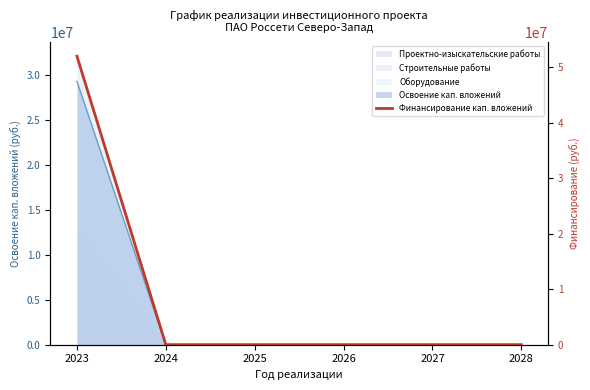

Reading left to right, what are all the values shown in this chart?

51953386	0	0	0	0	0